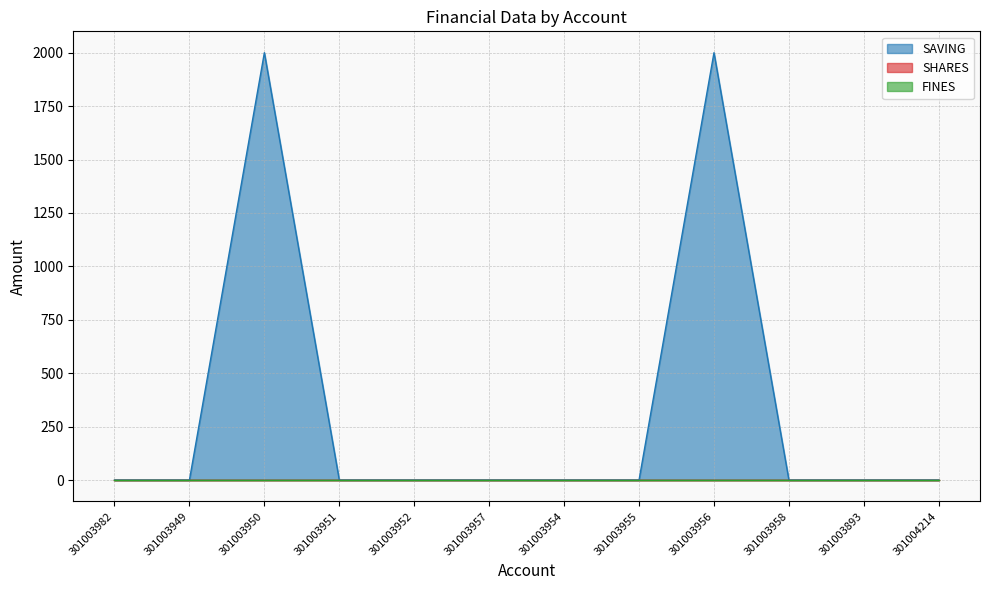

At 301003949, list the series in order from smallest to largest.

SAVING, SHARES, FINES